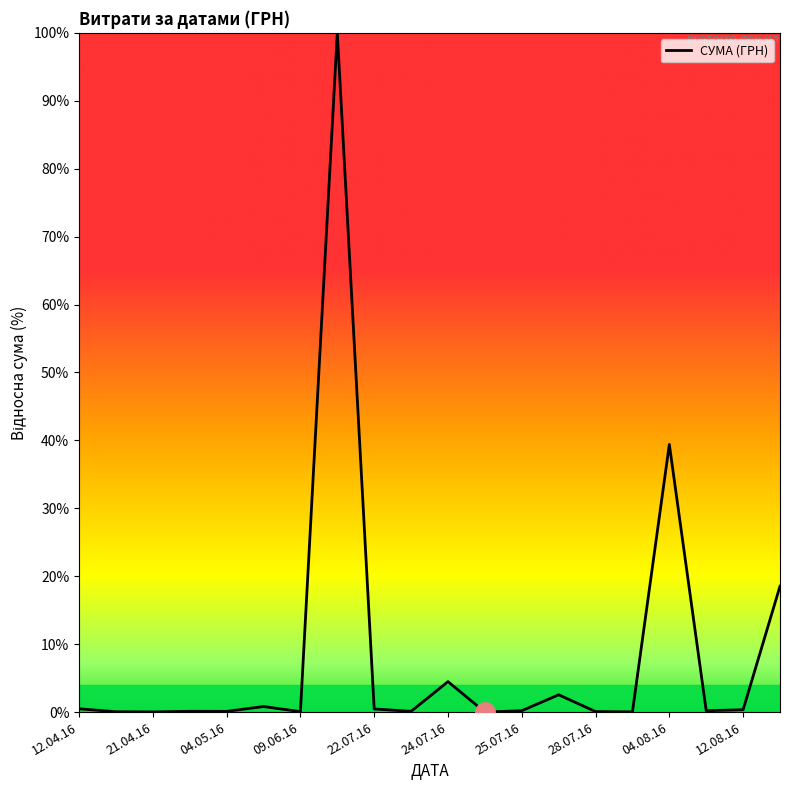

How many lines are shown in the chart?

1